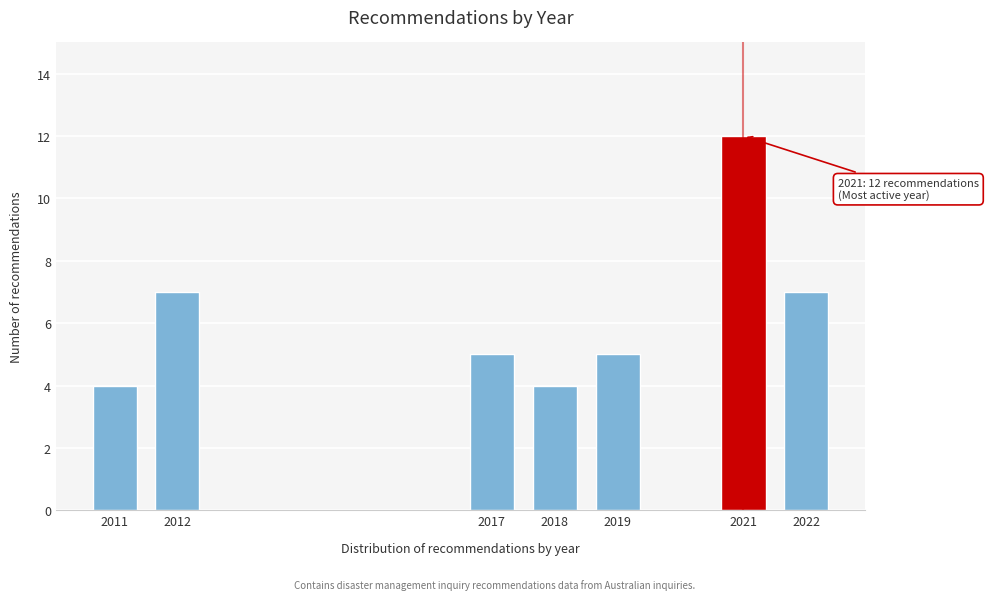

Reading left to right, list all the values displayed in this chart.

4	7	5	4	5	12	7